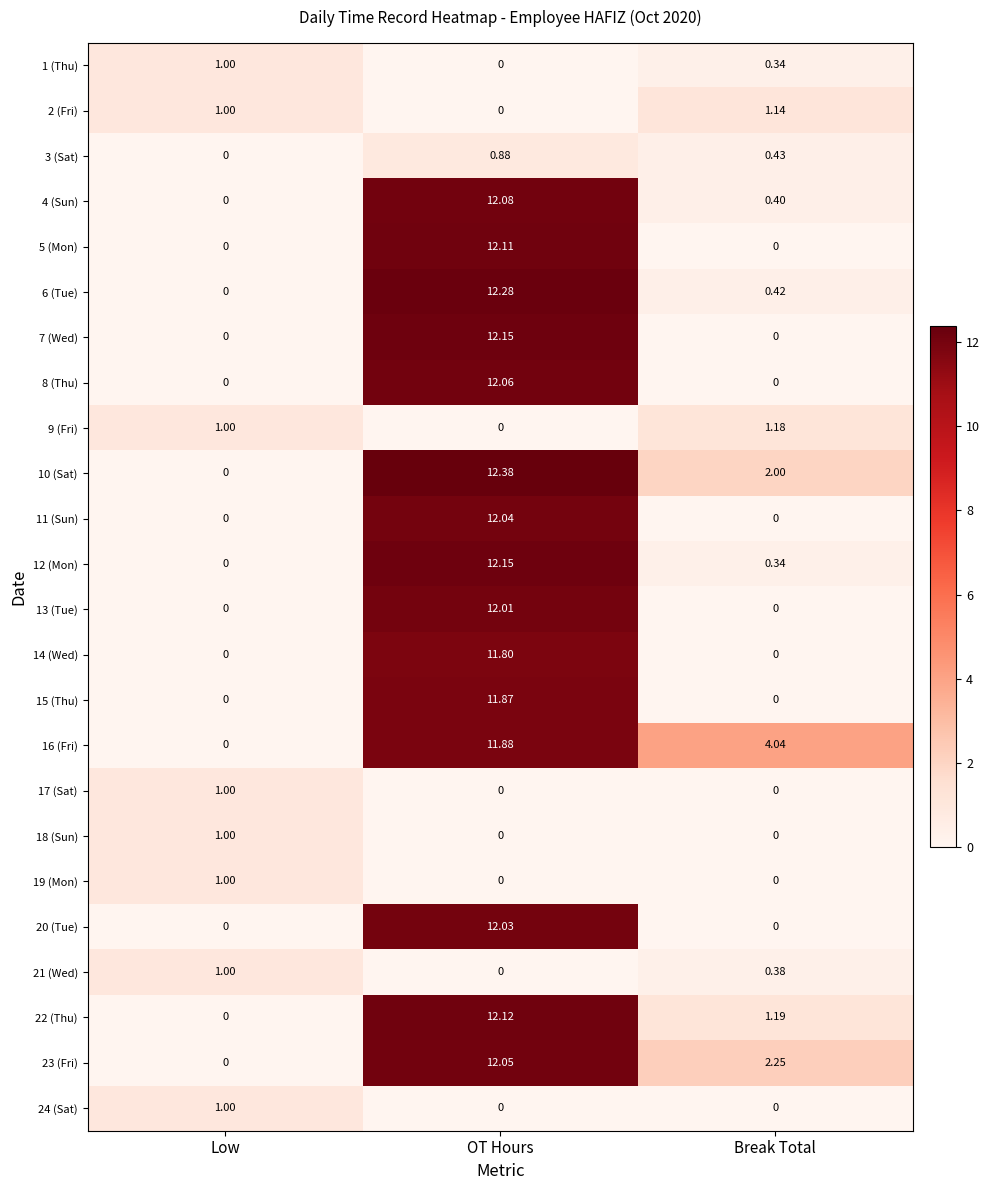

At which category does the chart reach its peak across all series?

OT Hours